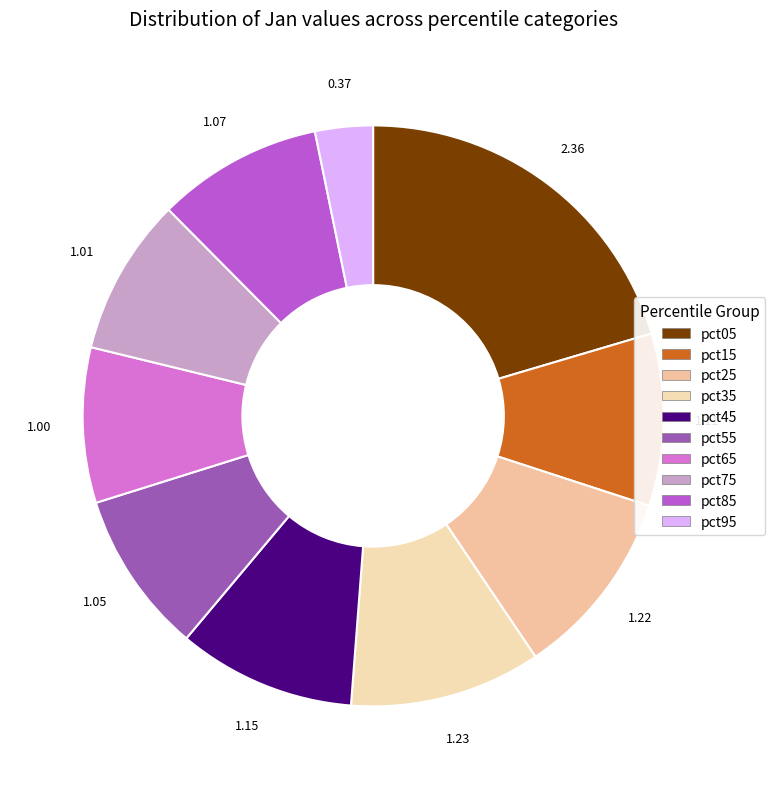

Count the number of slices in the pie.

10